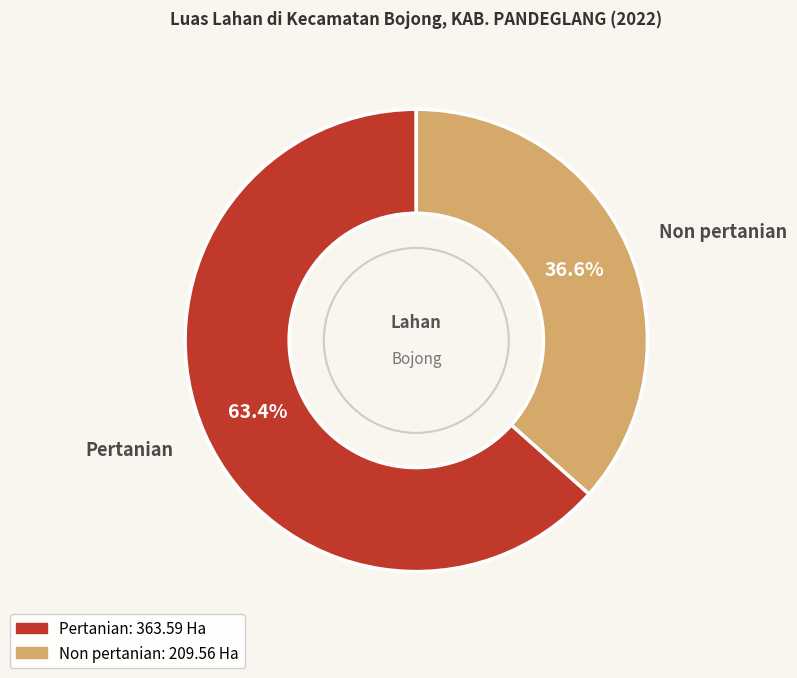

To the nearest percent, what is the difference between the largest and smallest slice percentages?

27%